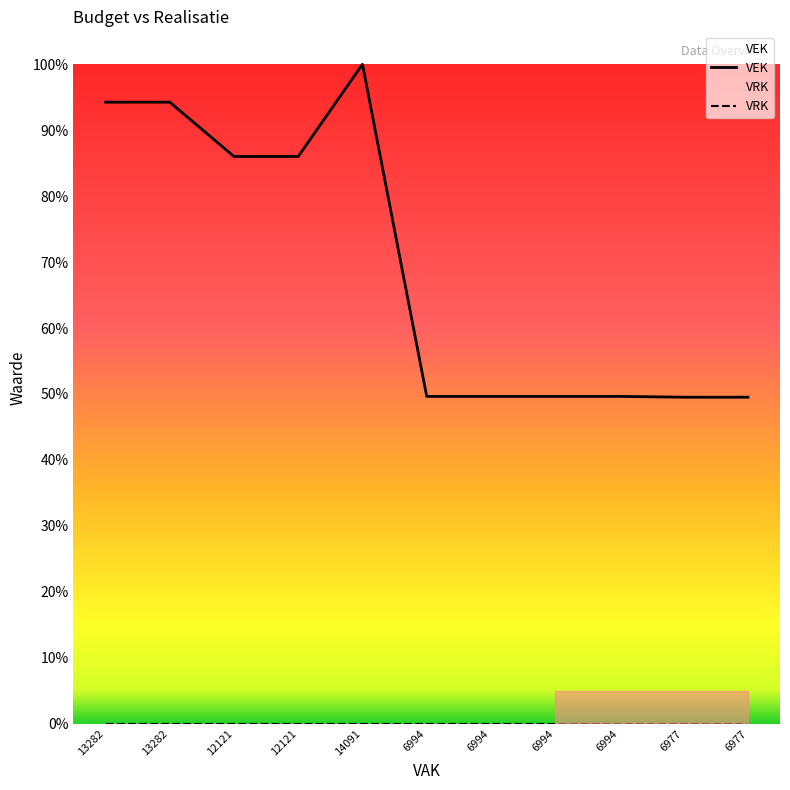

What value does the VEK series have at 13282?

94.3